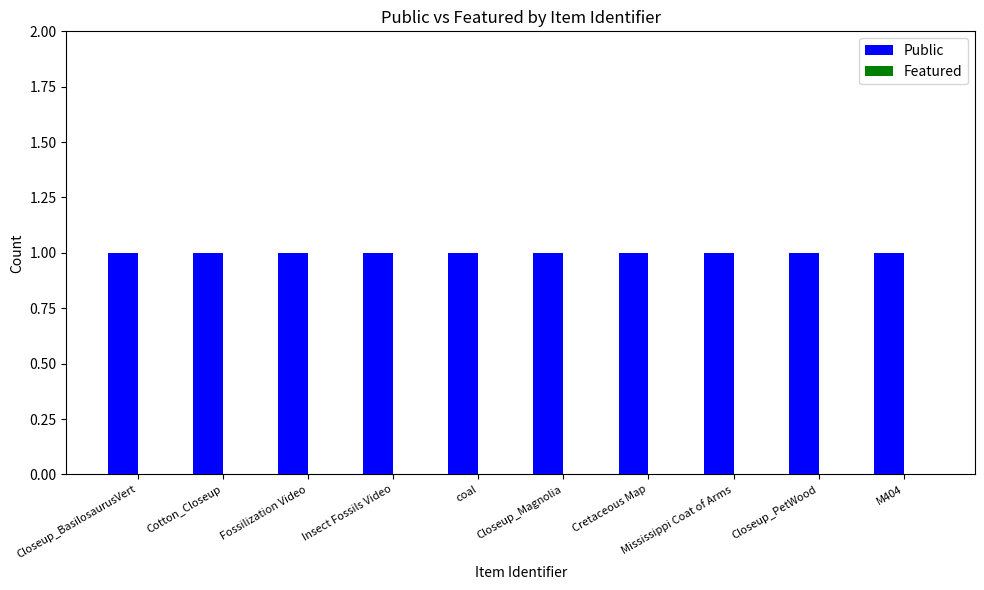

Which label corresponds to the smallest value in the chart?

Closeup_BasilosaurusVert